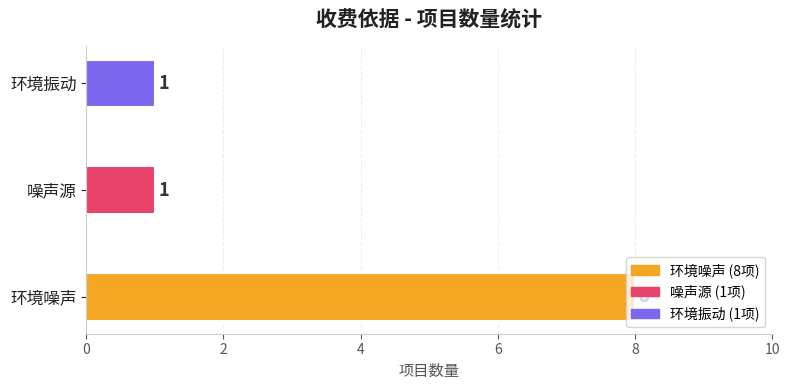

Is it true that the value at 噪声源 is 1?

True